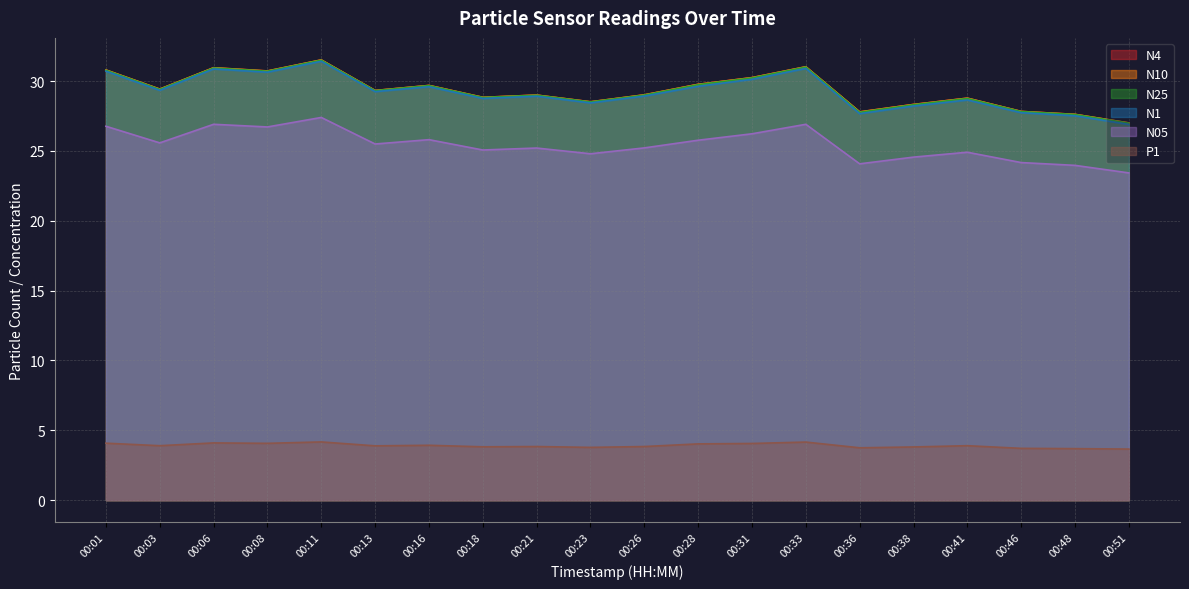

At which label is N1 closest to 29?

00:26